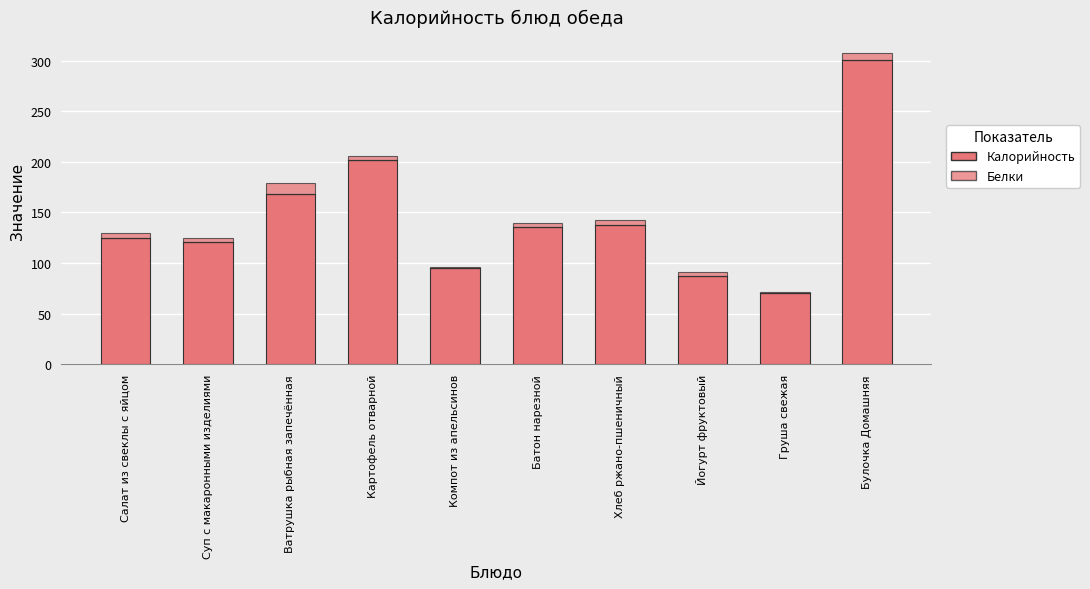

Count the number of data series in this chart.

2